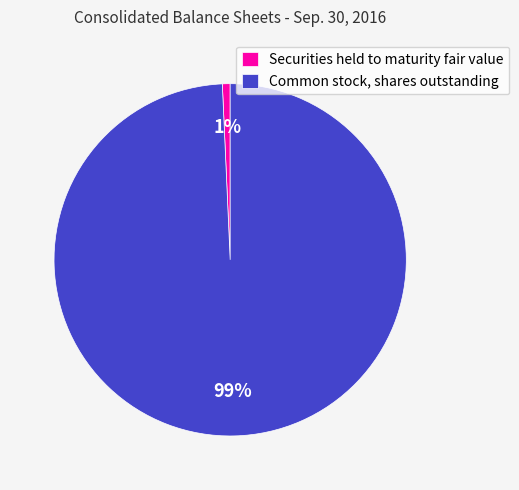

Is the sum of Securities held to maturity fair value and Common stock, shares outstanding greater than half?

Yes